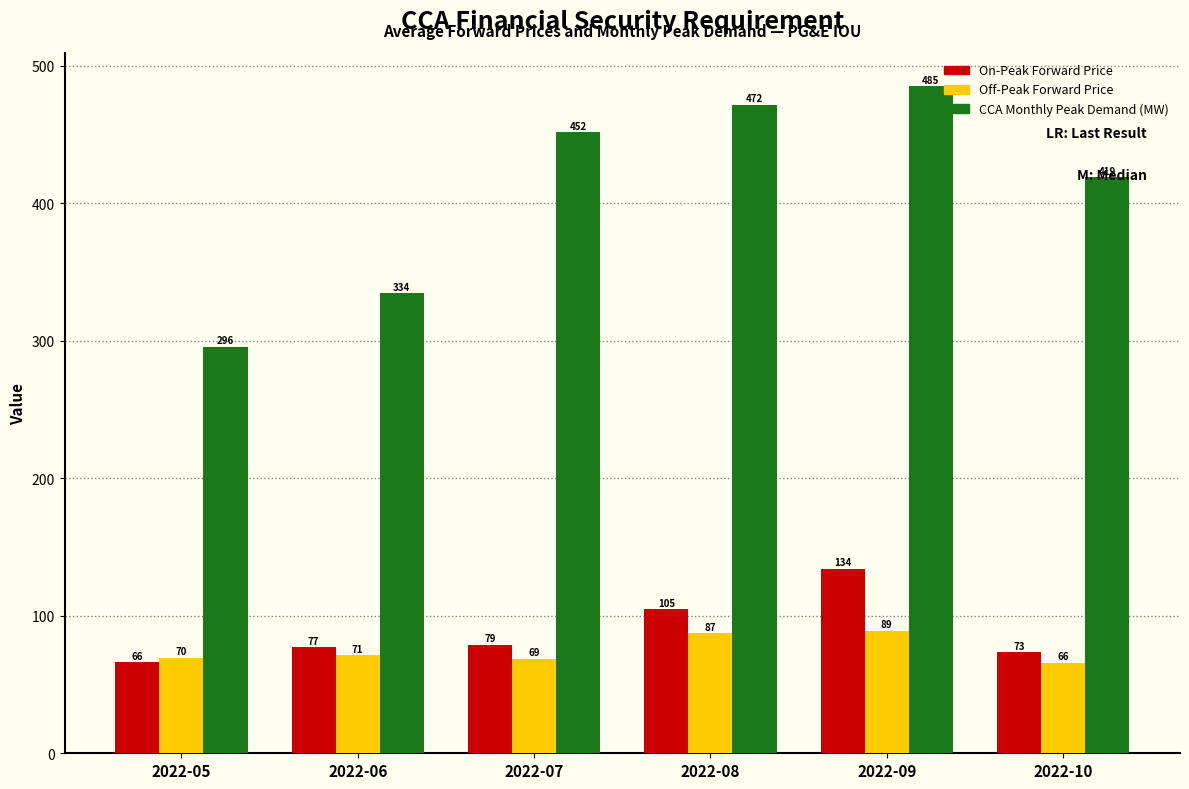

At 2022-08, list the series in order from largest to smallest.

CCA Monthly Peak Demand (MW), On-Peak Forward Price, Off-Peak Forward Price